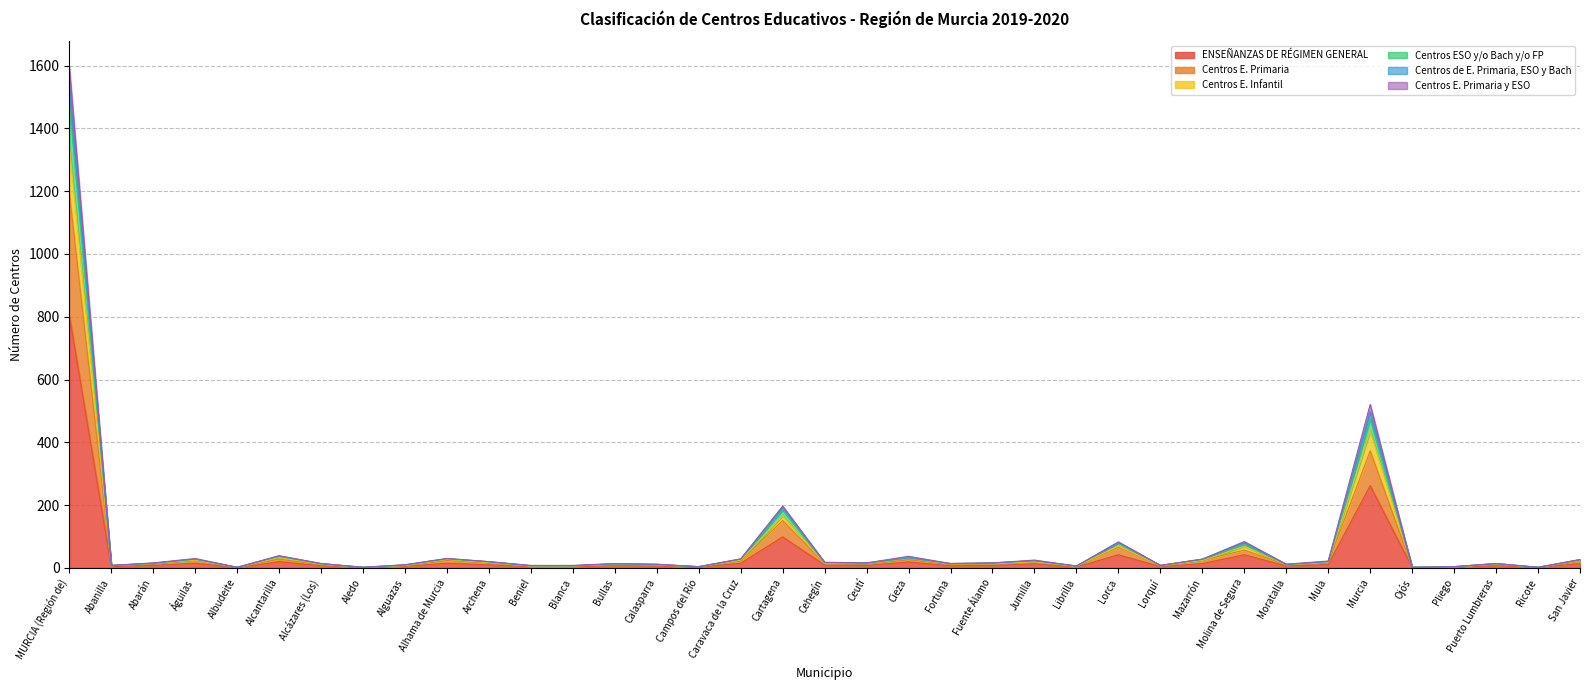

What is the difference between the maximum and second lowest values in the Centros de E. Primaria, ESO y Bach series?

1532